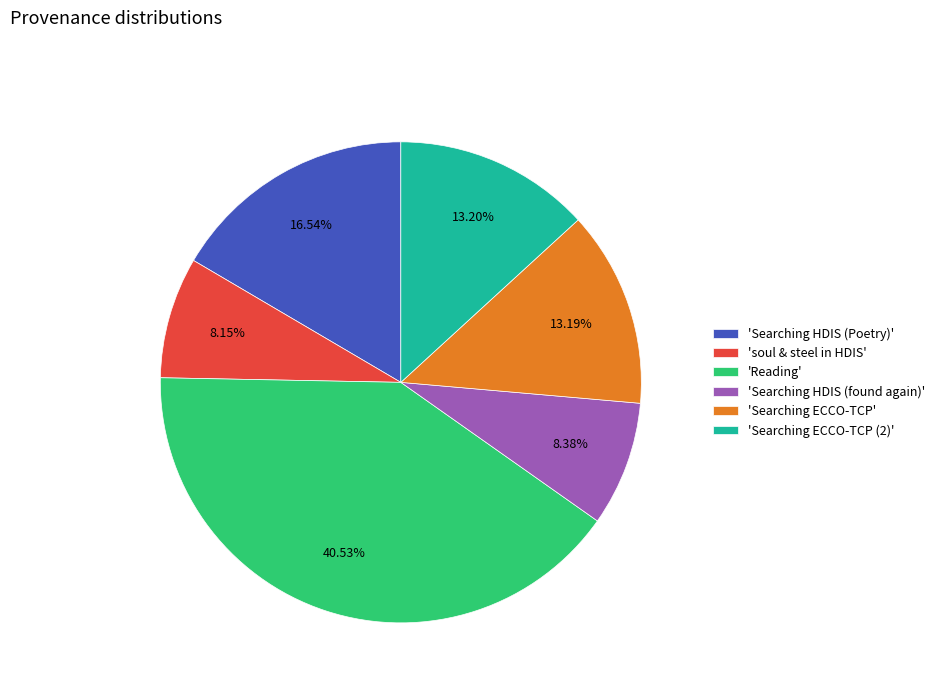

Which slice is the largest?

'Reading'